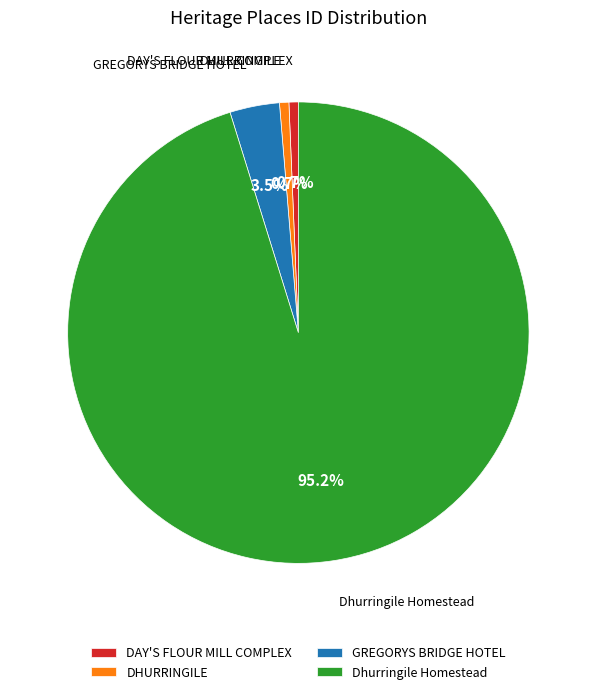

Which has a higher value, GREGORYS BRIDGE HOTEL or Dhurringile Homestead?

Dhurringile Homestead